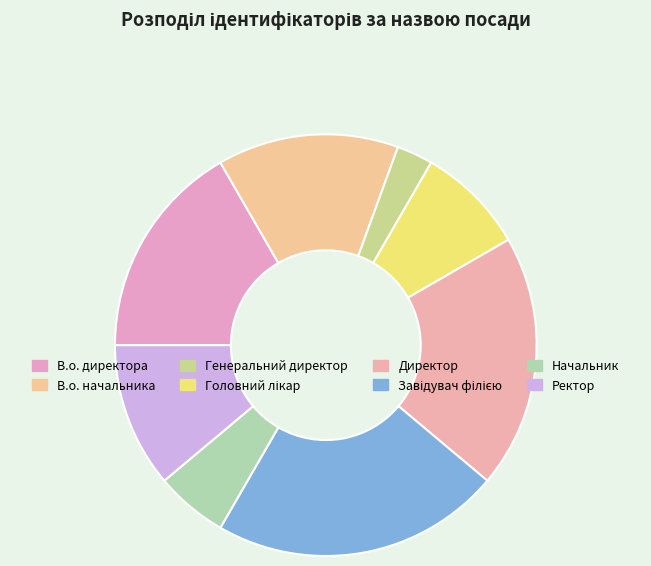

Which category has the smallest portion of the pie?

Генеральний директор